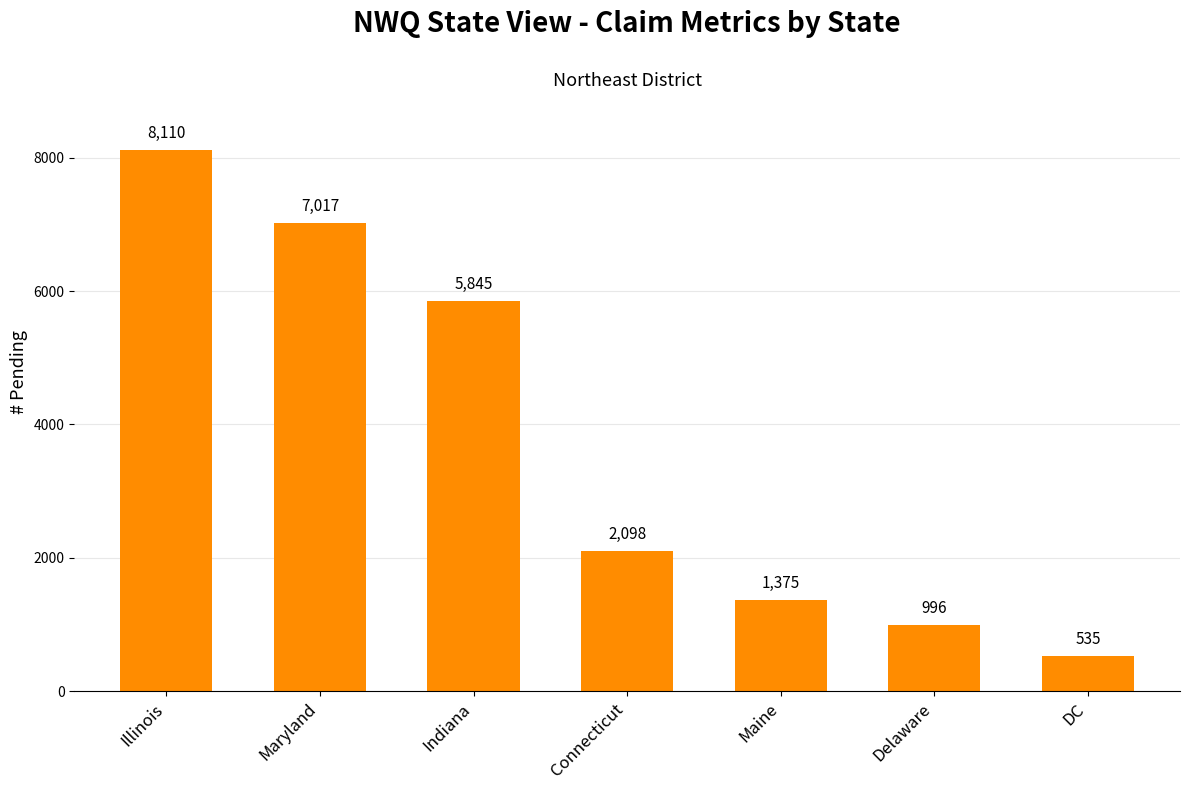

What is the difference between the maximum and minimum values?

7575